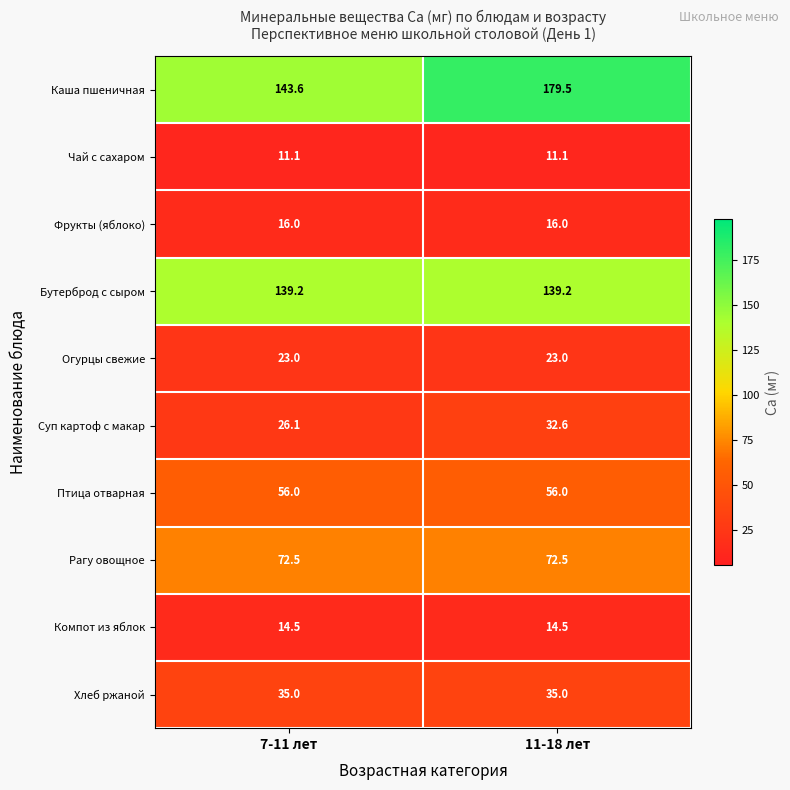

Which series has the widest spread of values?

Каша пшеничная